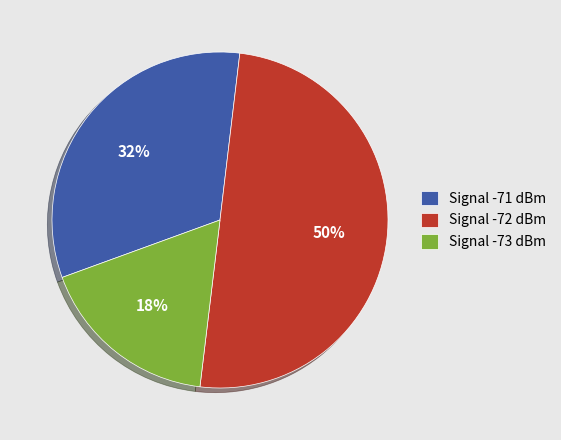

Rank the categories by value from highest to lowest.

Signal -72 dBm, Signal -71 dBm, Signal -73 dBm